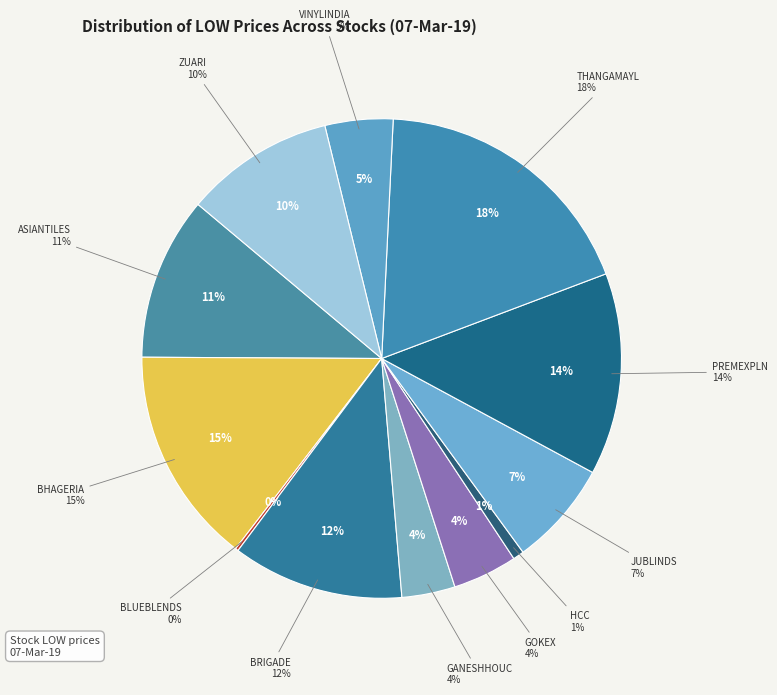

Combined, do VINYLINDIA and BHAGERIA account for over 50%?

No